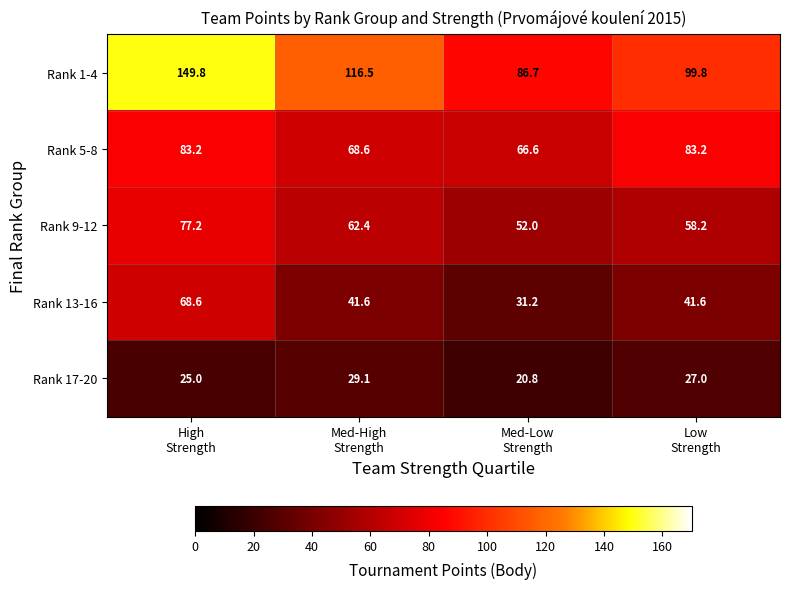

What is the total value across all series at Med-High
Strength?

318.3